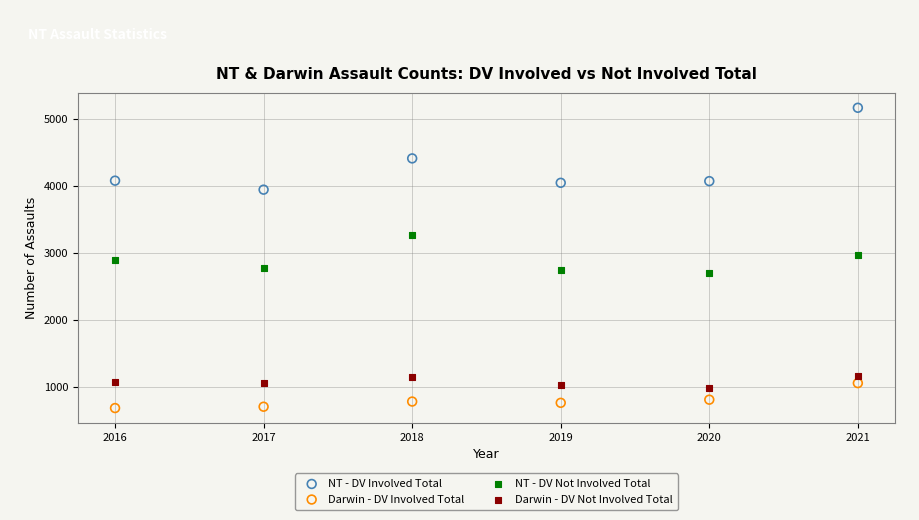

What is the X range (max minus min) for the scatter plot?

5